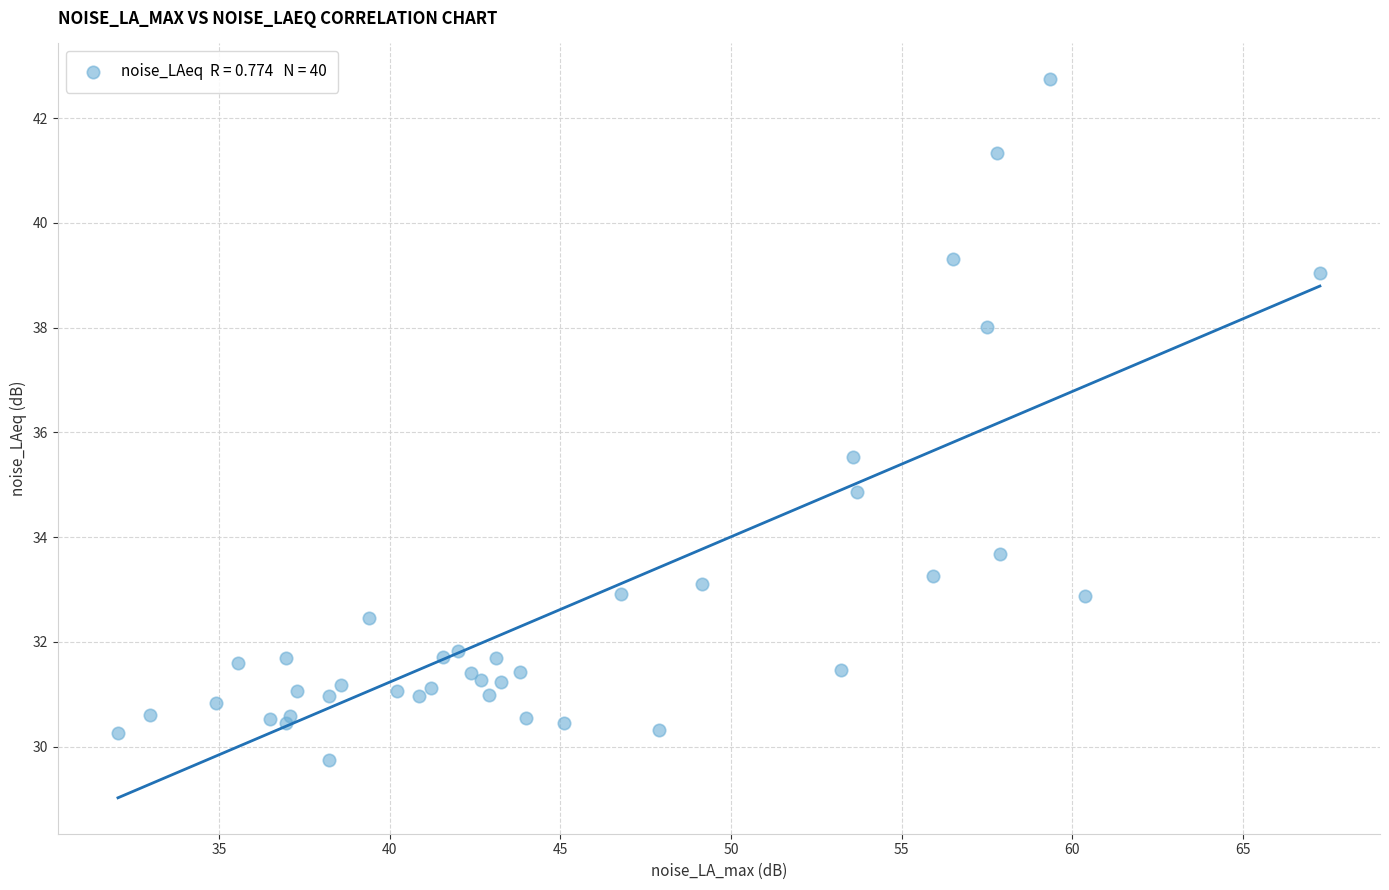

What Y value in the scatter plot is closest to 36?

35.5